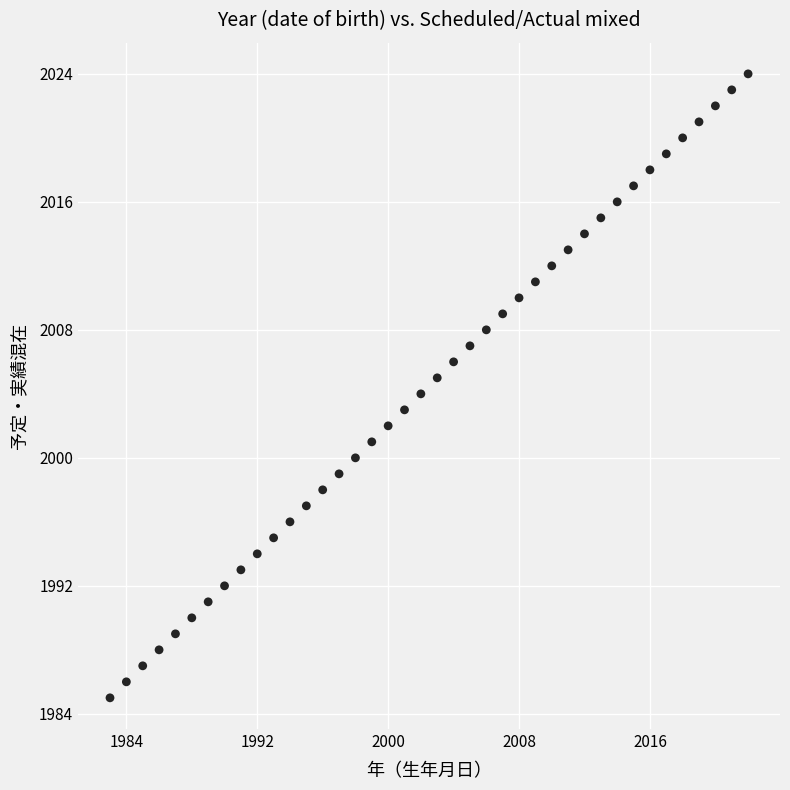

What is the range of Y values (max minus min)?

39